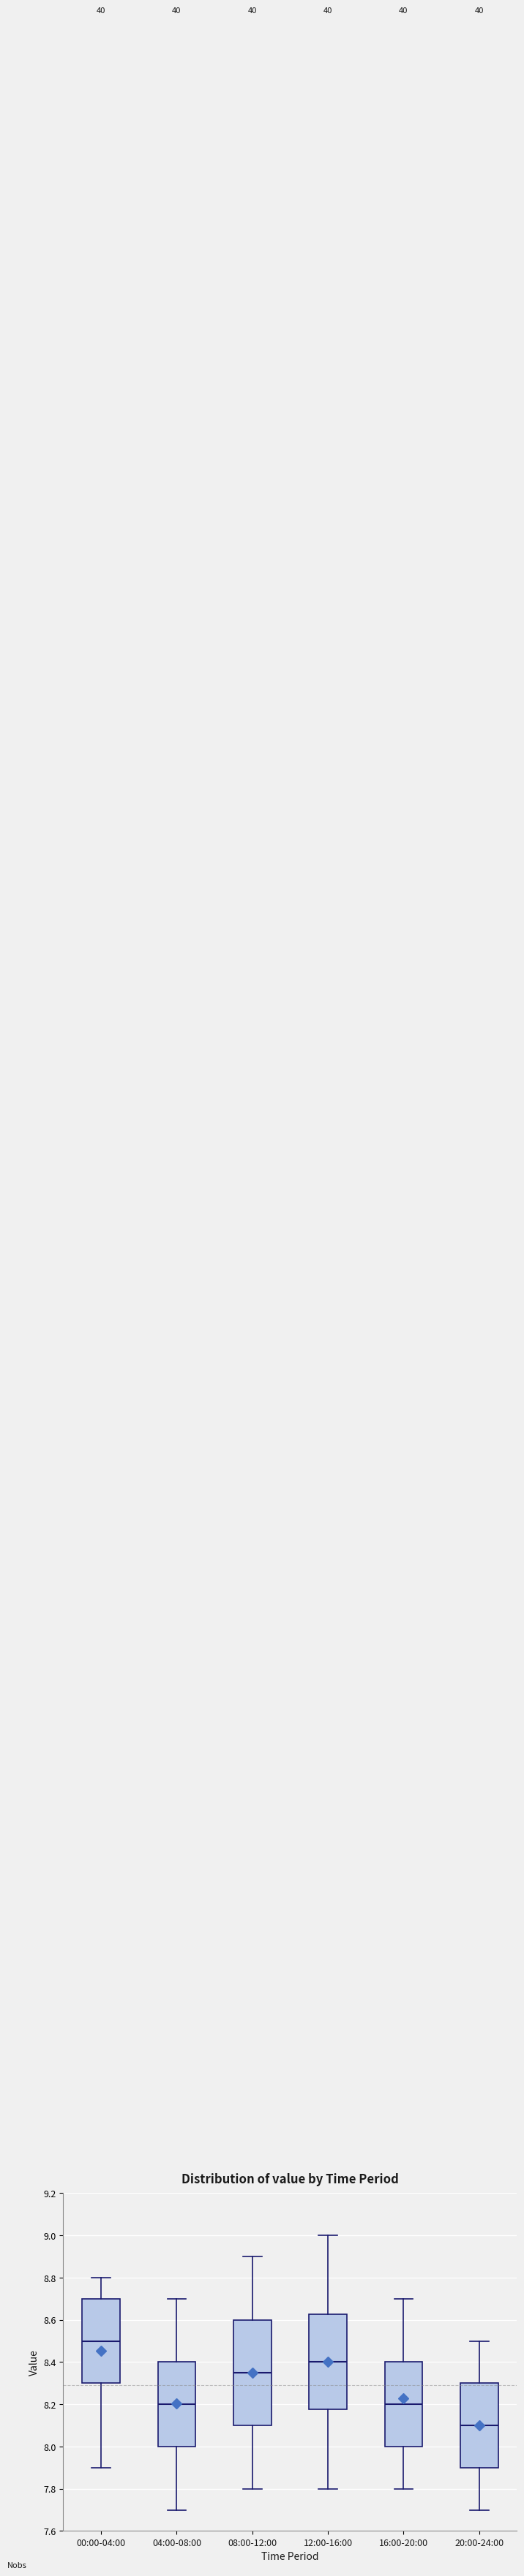

Reading left to right, read every box against the y-axis: the position of its median line, the range the box covers, and the ends of its whiskers. The values are not printed on the chart, so give them approximately, as read against the axis.

00:00-04:00: median 8.50, box 8.30 to 8.70, whiskers 7.90 to 8.80
04:00-08:00: median 8.20, box 8.00 to 8.40, whiskers 7.70 to 8.70
08:00-12:00: median 8.36, box 8.10 to 8.60, whiskers 7.80 to 8.90
12:00-16:00: median 8.40, box 8.18 to 8.62, whiskers 7.80 to 9.00
16:00-20:00: median 8.20, box 8.00 to 8.40, whiskers 7.80 to 8.70
20:00-24:00: median 8.10, box 7.90 to 8.30, whiskers 7.70 to 8.50